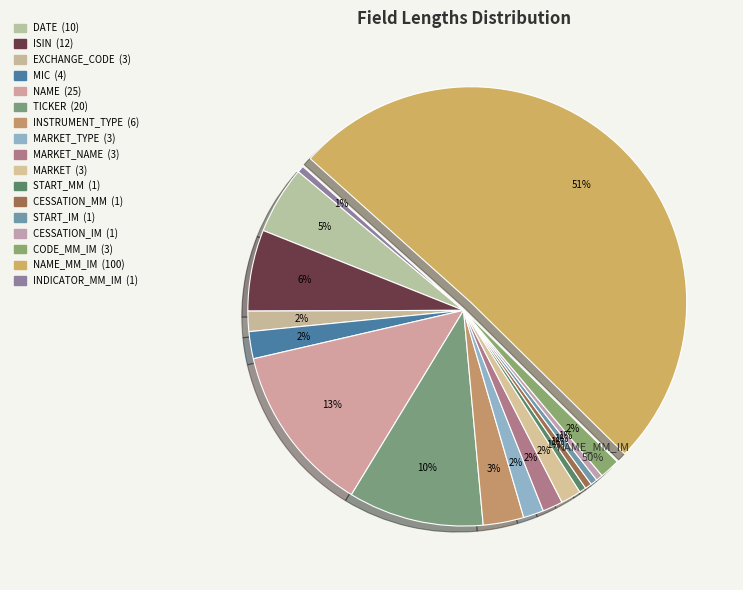

Is there any slice that represents more than half of the pie?

Yes